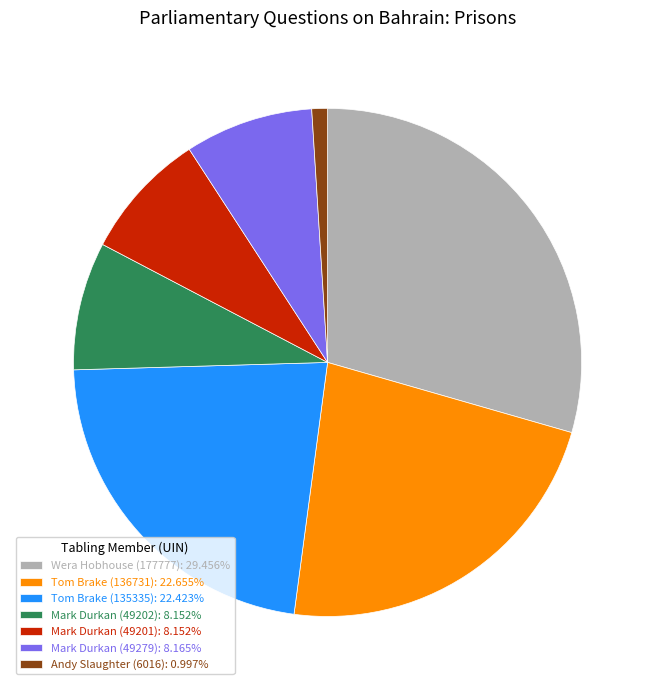

Does Wera Hobhouse (177777) represent more than half of the total?

No